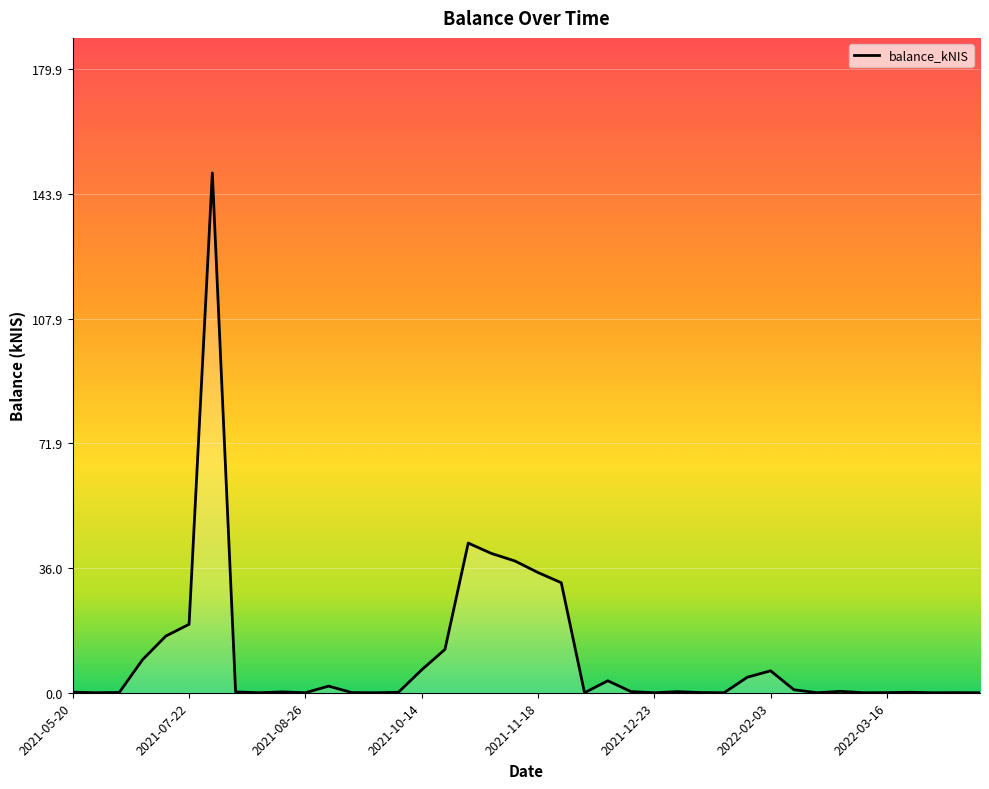

What position from the left is 2022-02-10?

32